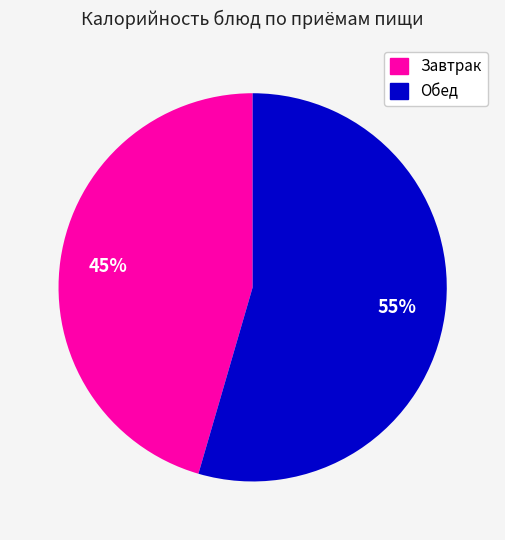

How many slices are in this pie chart?

2